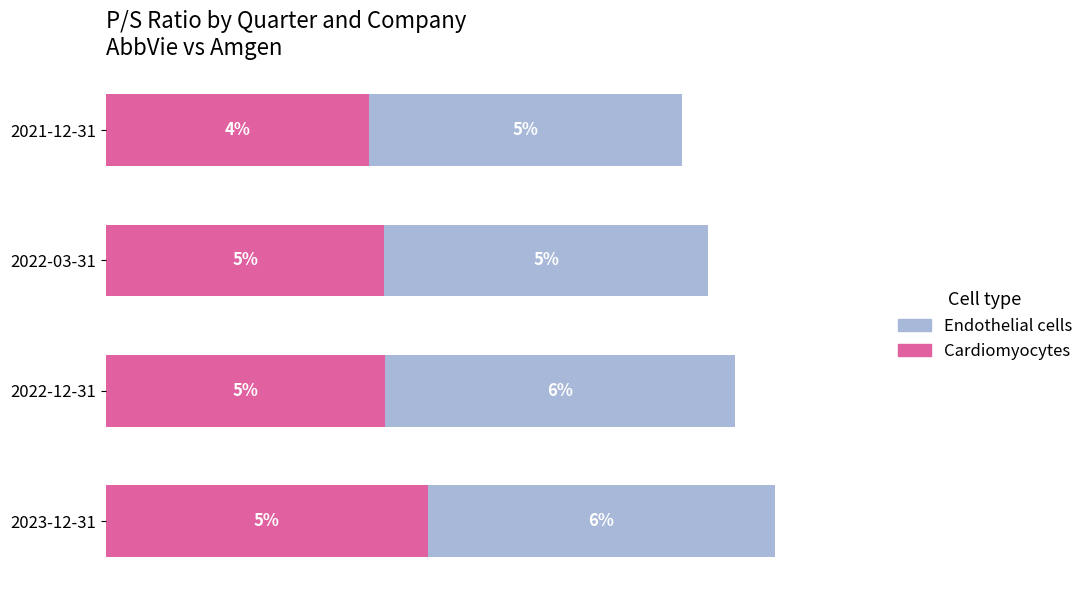

What are all the series names shown in the legend?

Endothelial cells, Cardiomyocytes